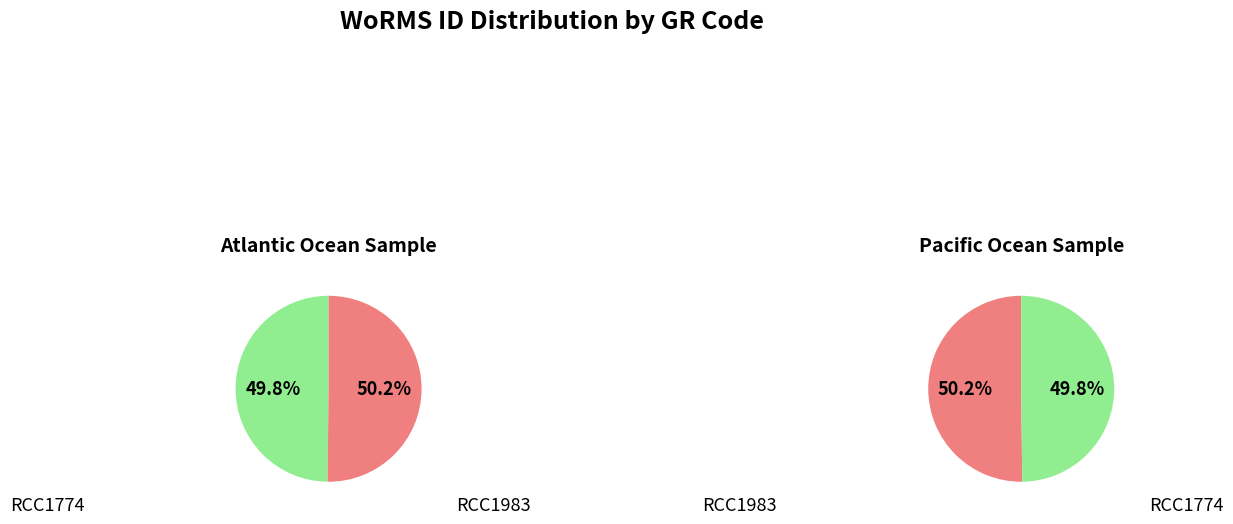

Which slice is the largest?

Pacific Ocean (RCC1983)